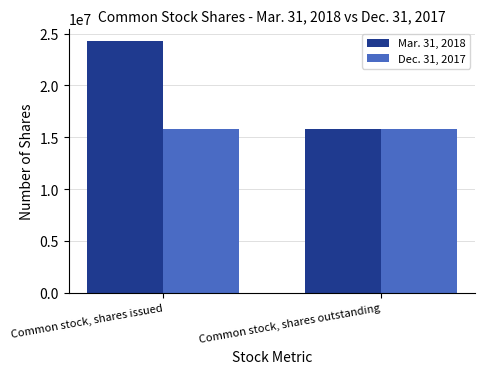

What is the label of the 1st bar from the right?

Common stock, shares outstanding